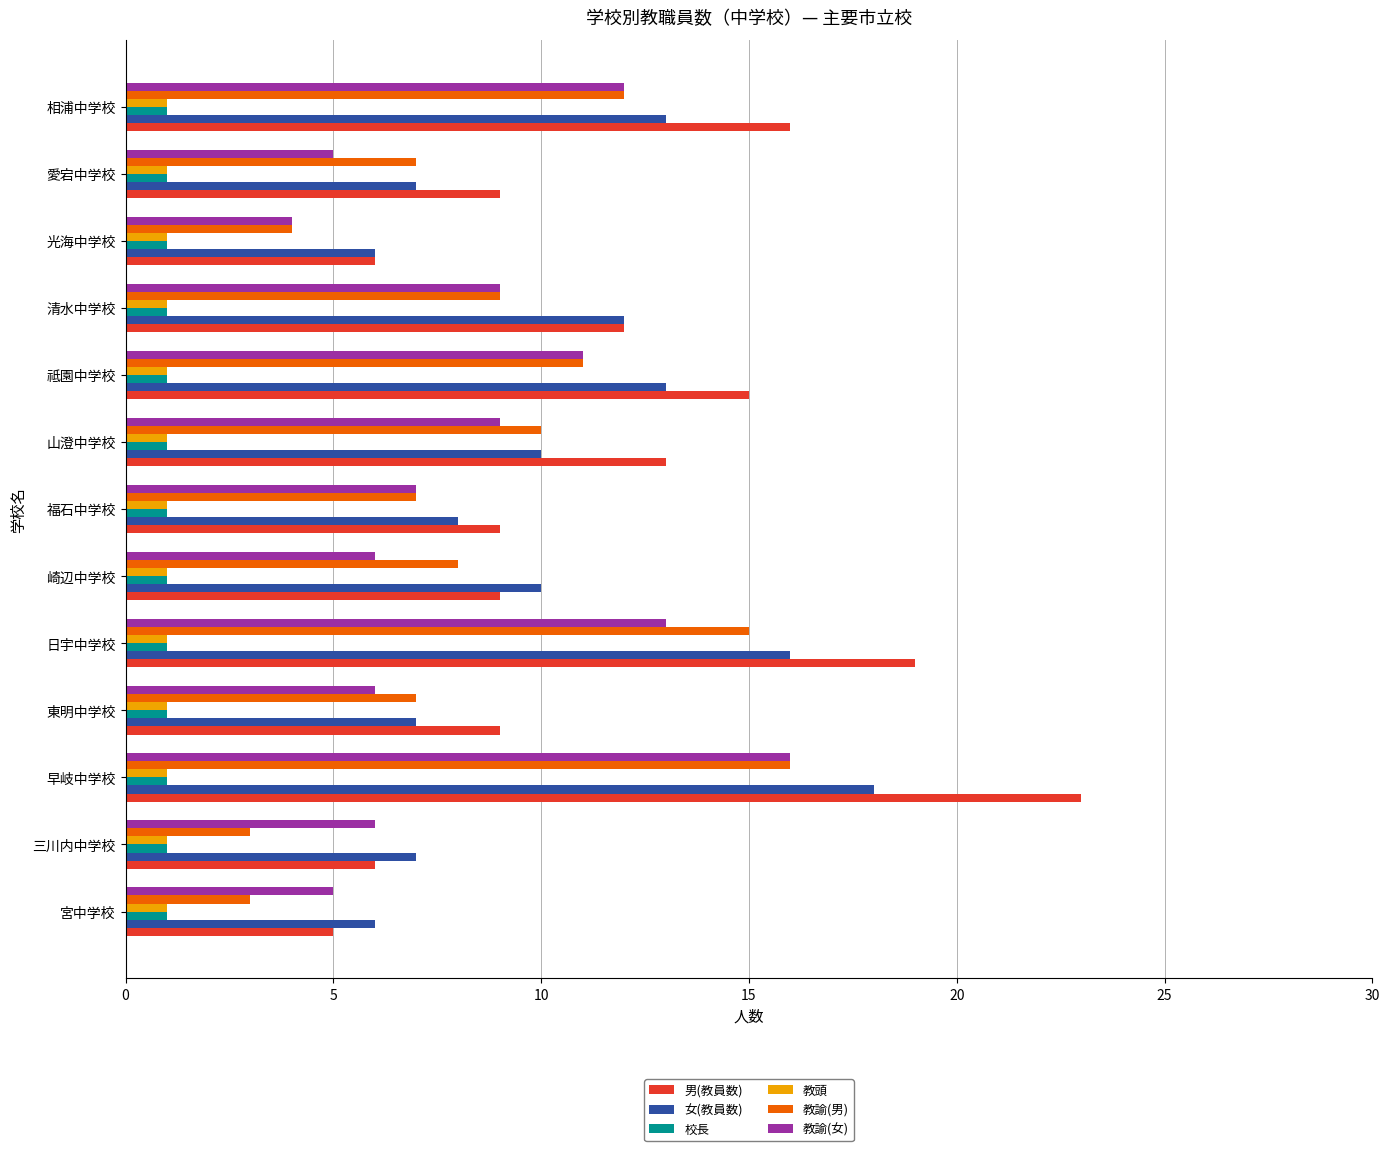

True or false: 教頭 has a value of 1 at 東明中学校.

True